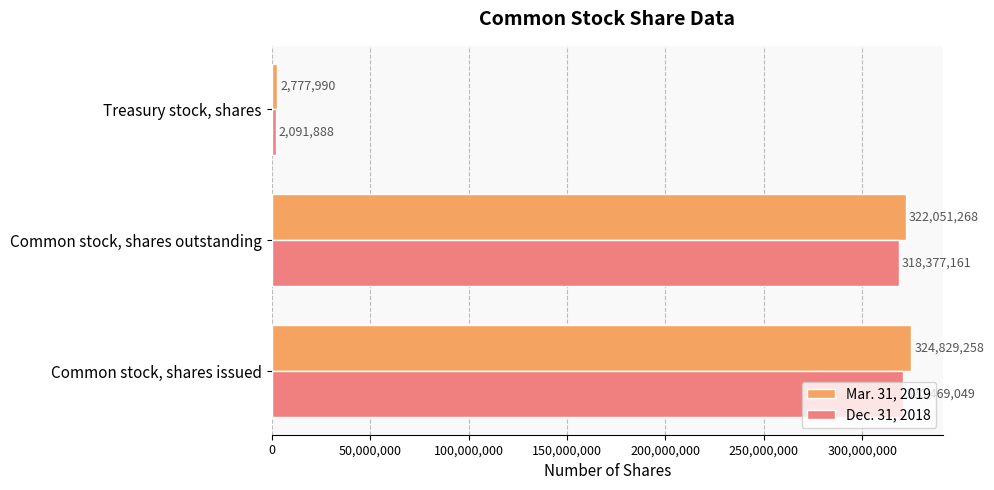

What is the average value of the Dec. 31, 2018 series?

213646033